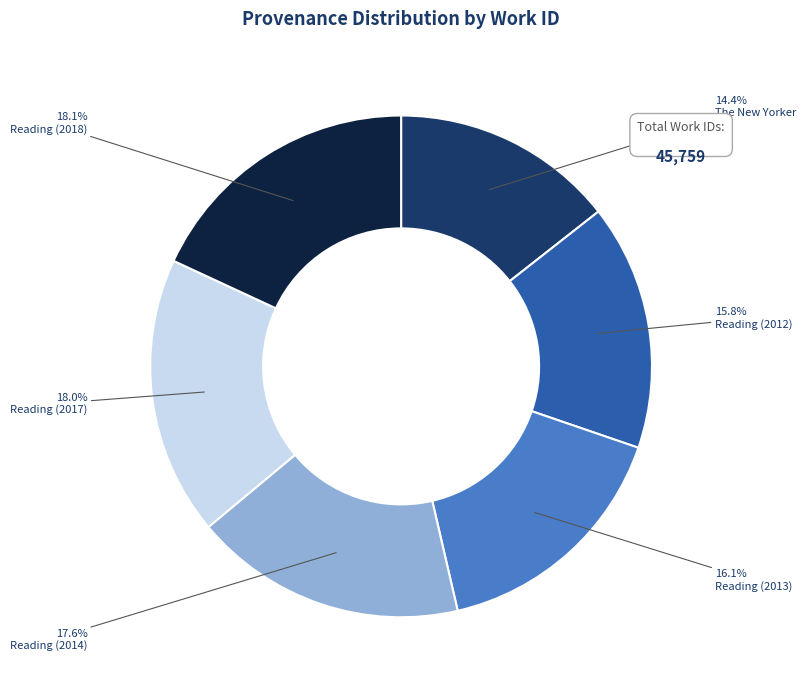

Approximately how many times larger is the value at The New Yorker compared to Reading (2018)?

0.8